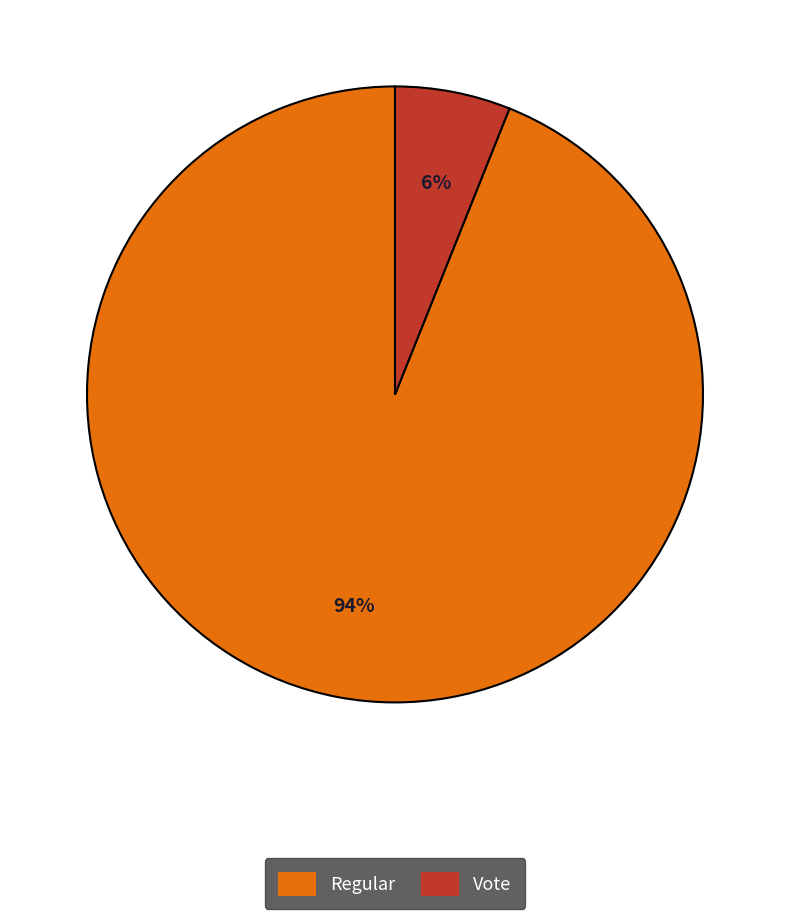

Which category has the smallest portion of the pie?

Vote